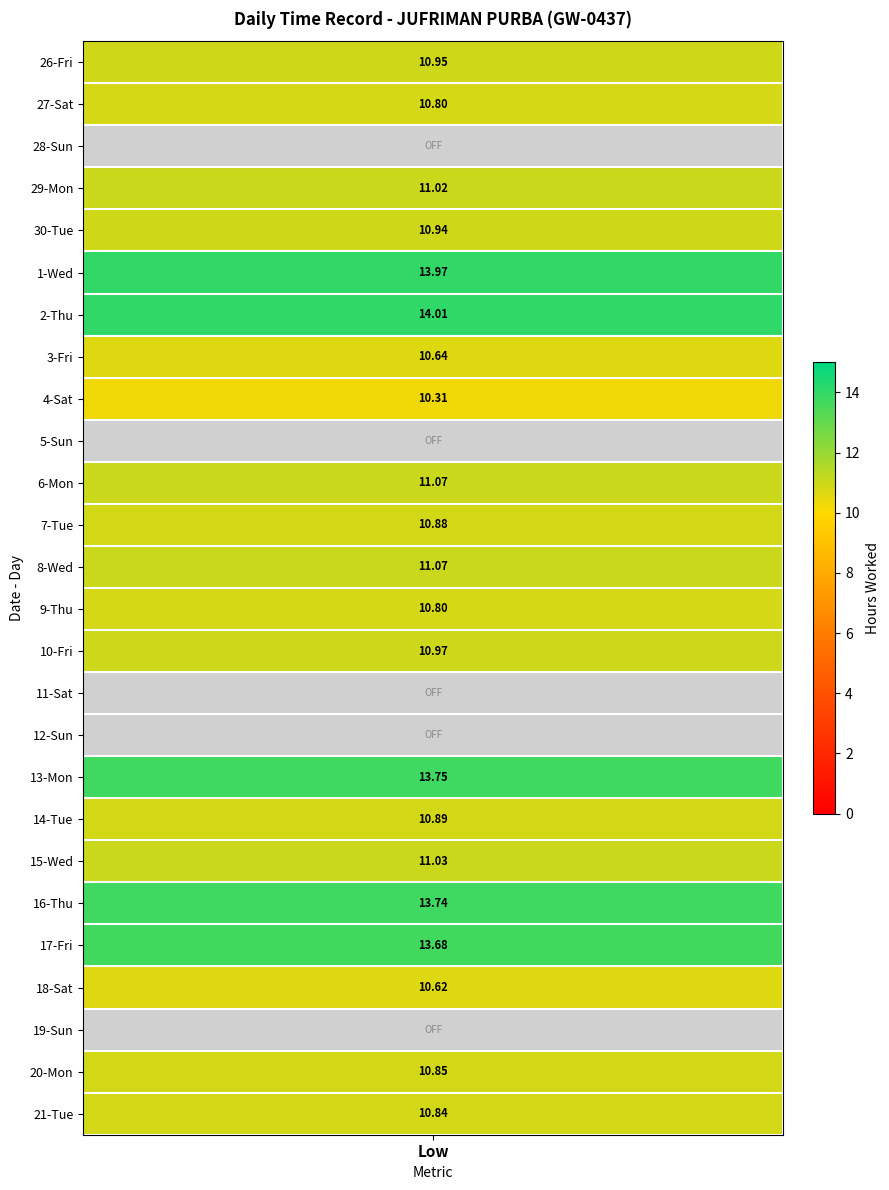

How many values in the 26-Fri series exceed 0?

1